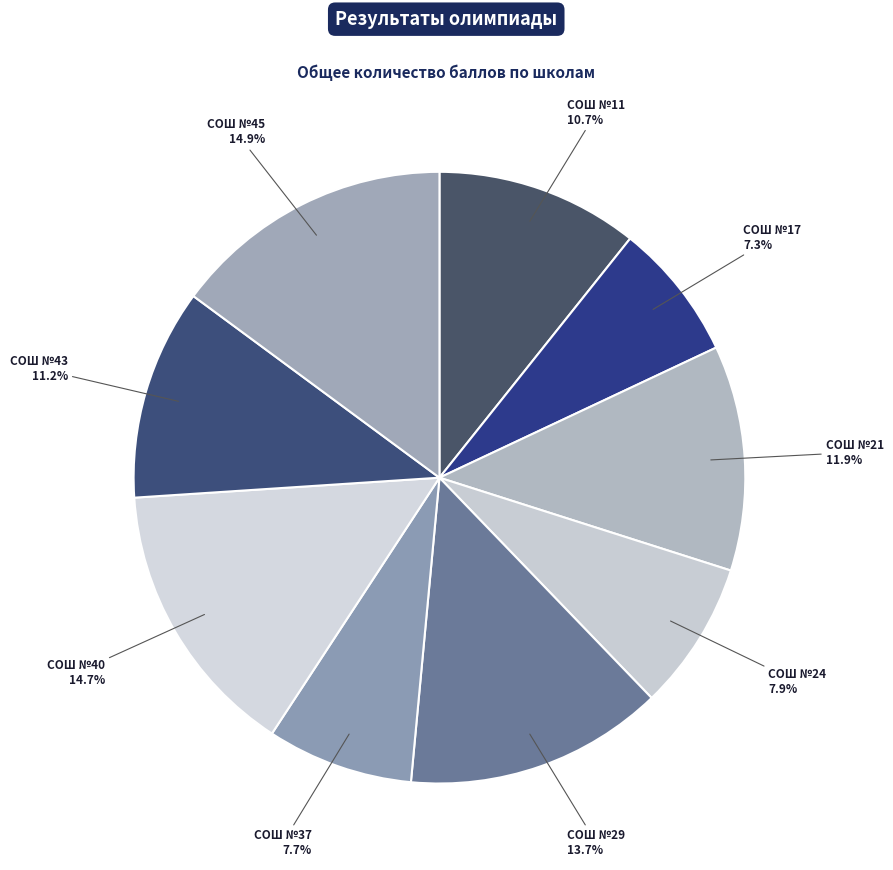

Combined, do СОШ №40 and СОШ №45 account for over 50%?

No